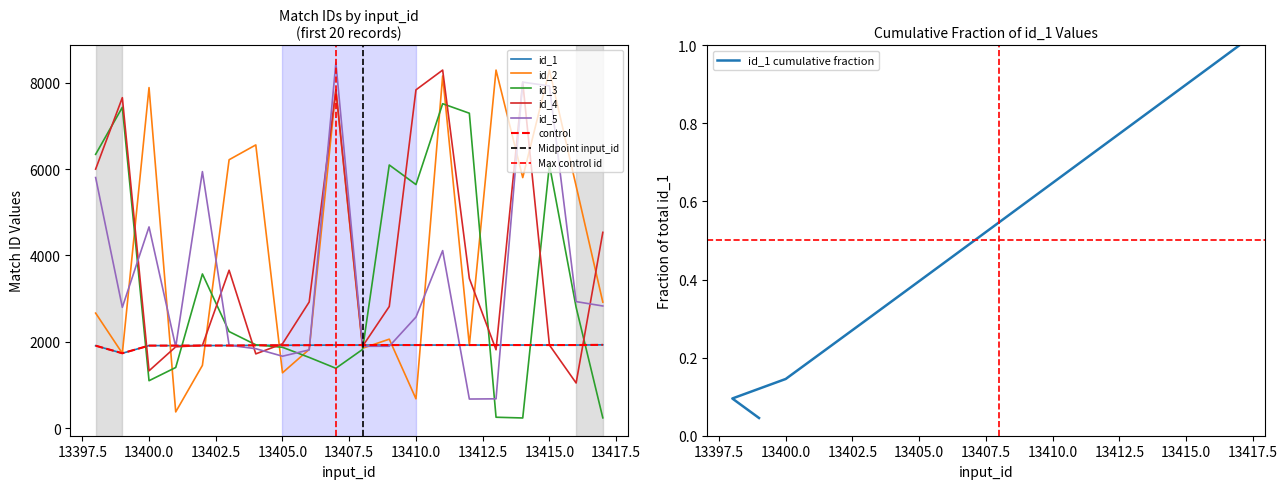

How many data points does each series have?

20